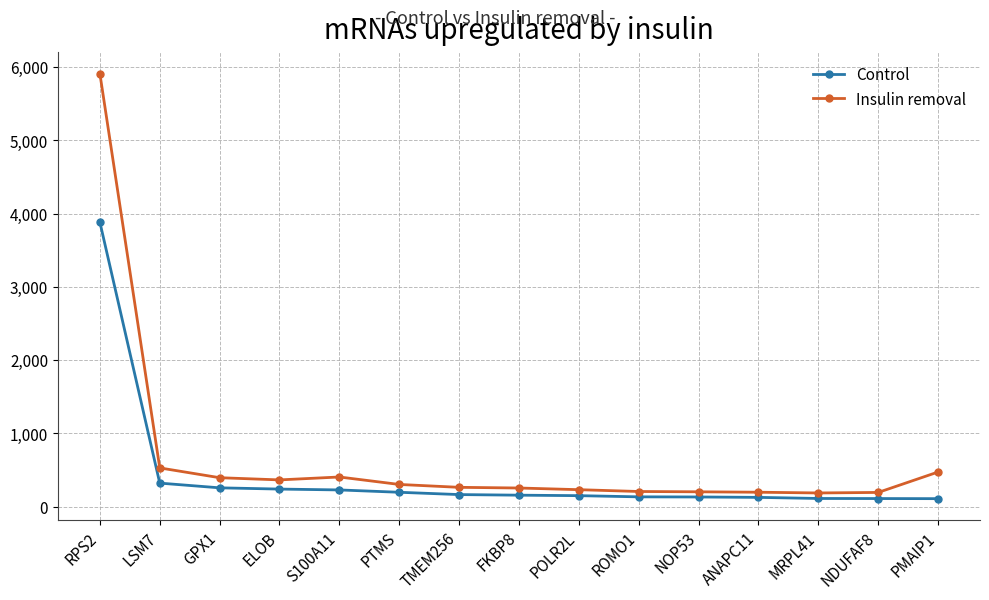

Where does the Control series first go above 155?

RPS2